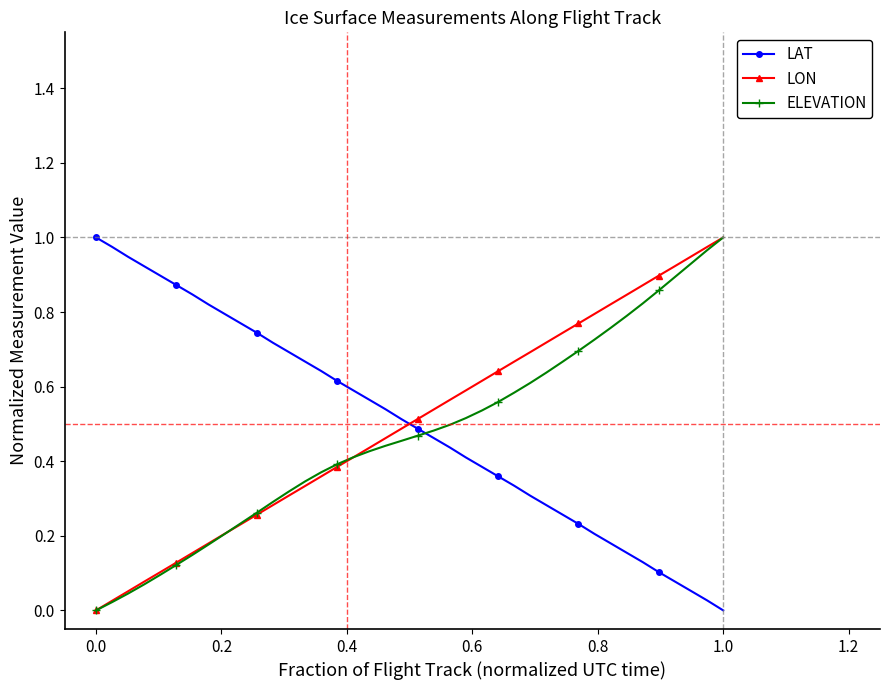

How many times do LON and LAT cross each other?

1